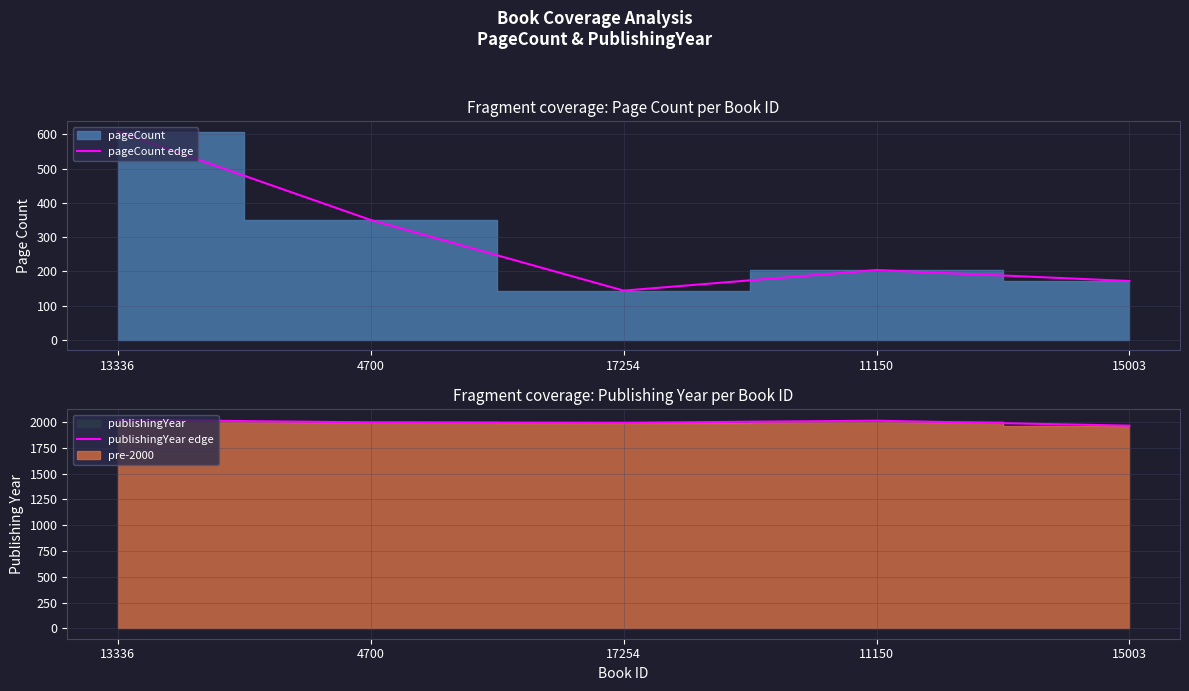

At which category does pageCount edge reach its first local valley?

17254